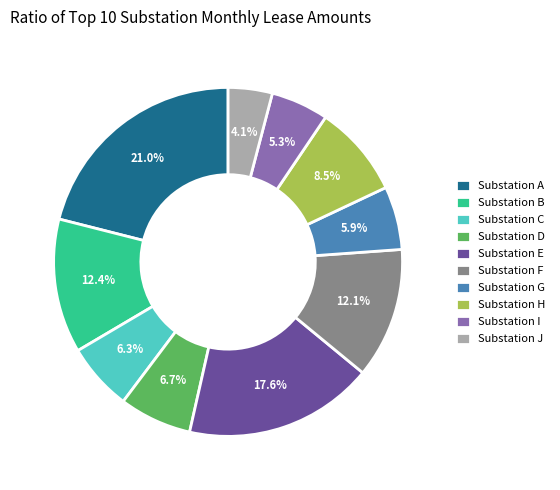

How many segments does this pie chart have?

10